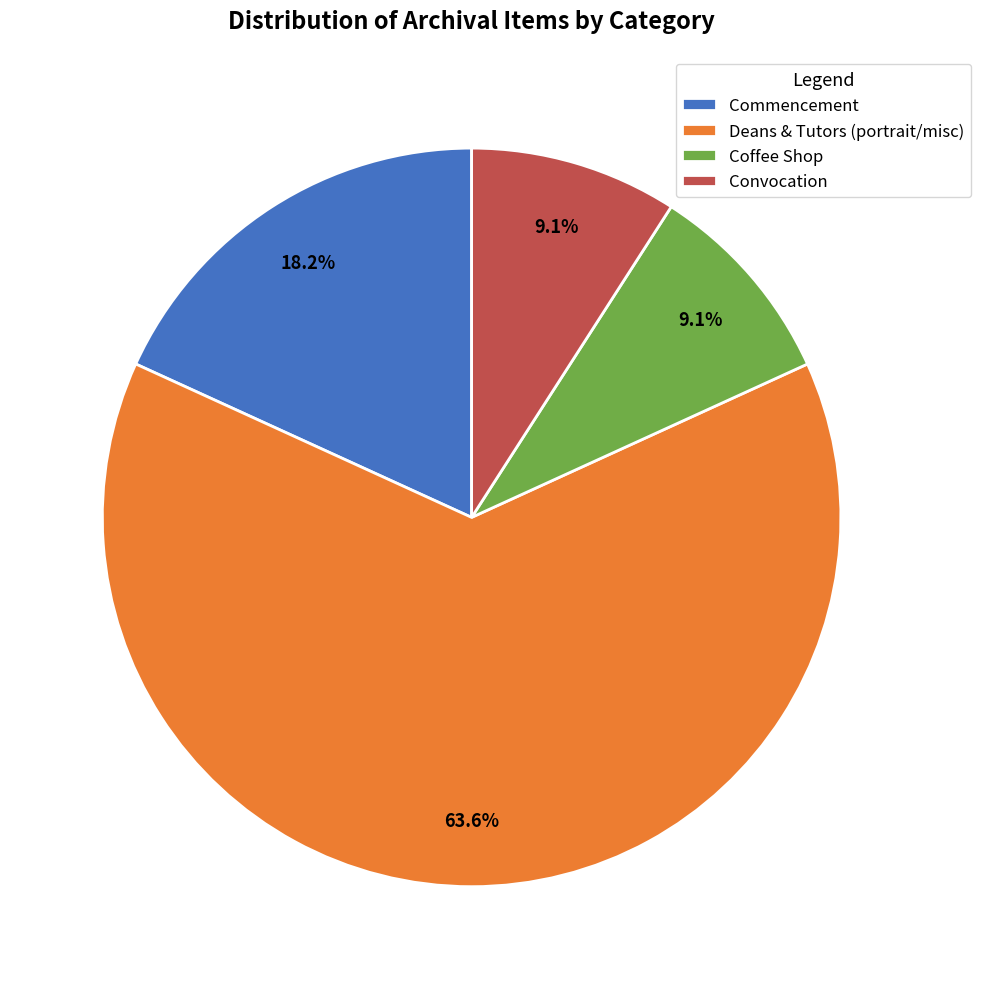

What is the largest slice in the pie chart?

Deans & Tutors (portrait/misc)